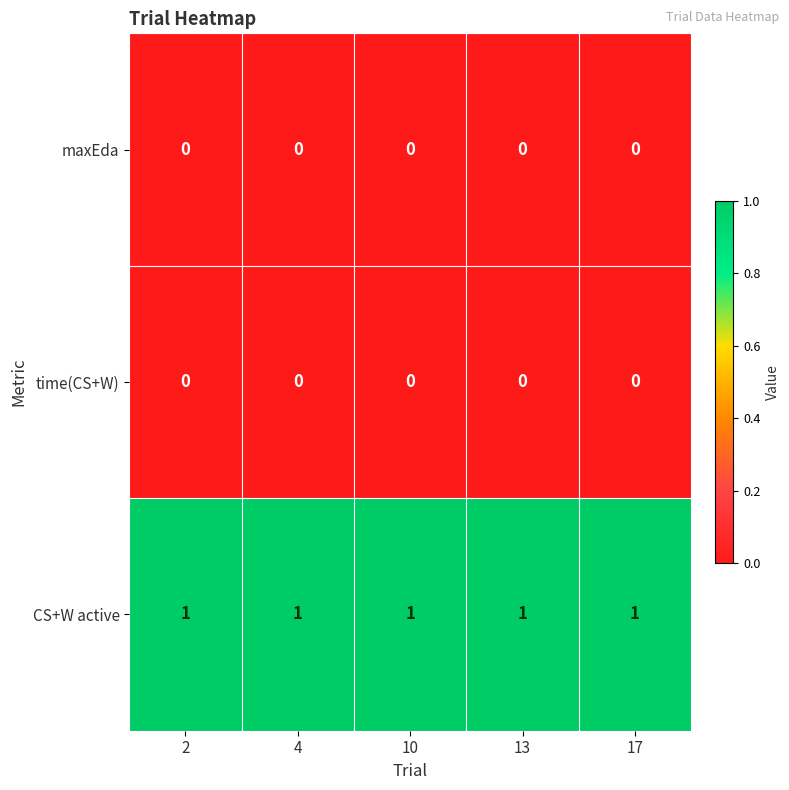

At how many categories does at least one series exceed 0?

5